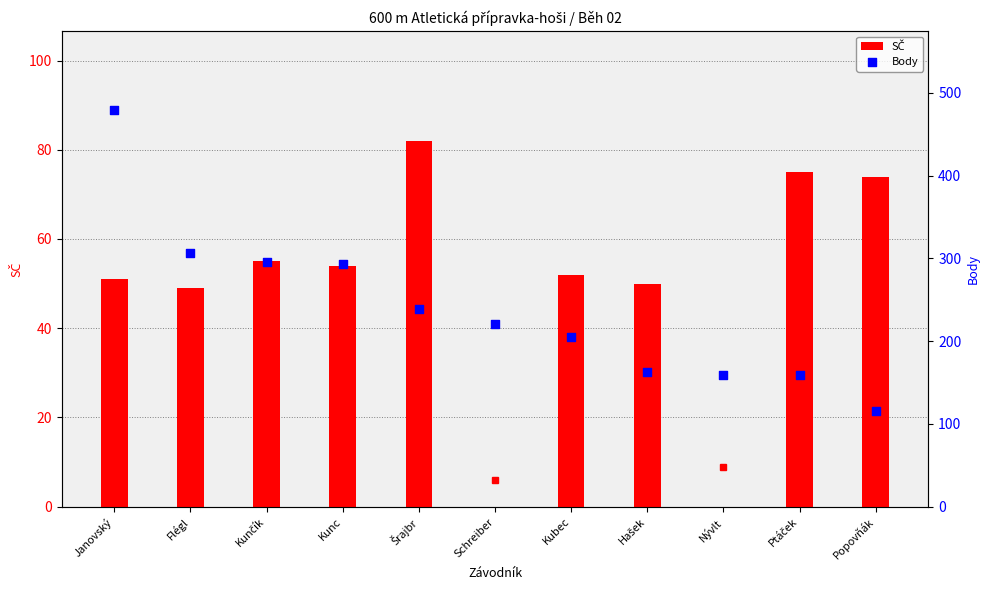

What is the total value across all series at Šrajbr?

321